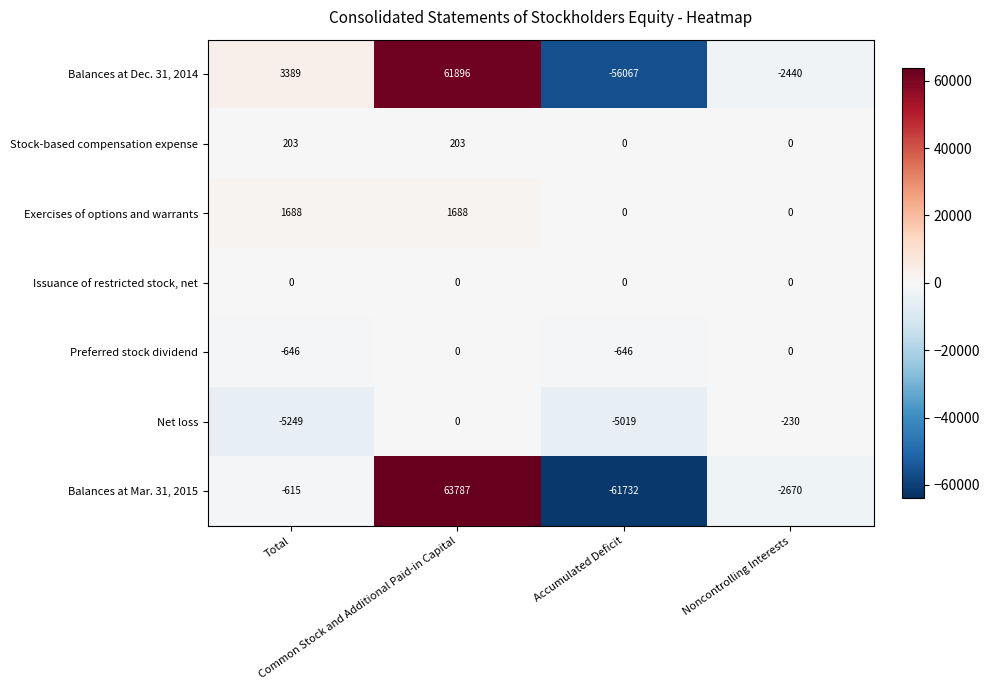

Which series has the widest spread of values?

Balances at Mar. 31, 2015